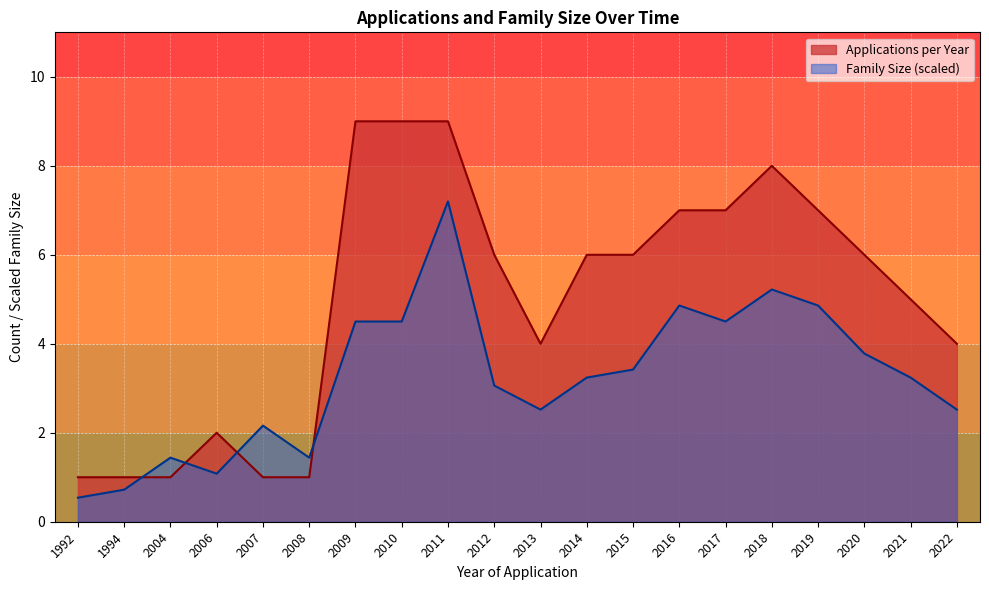

The value of Family Size at 2006 is 7. True or false?

False